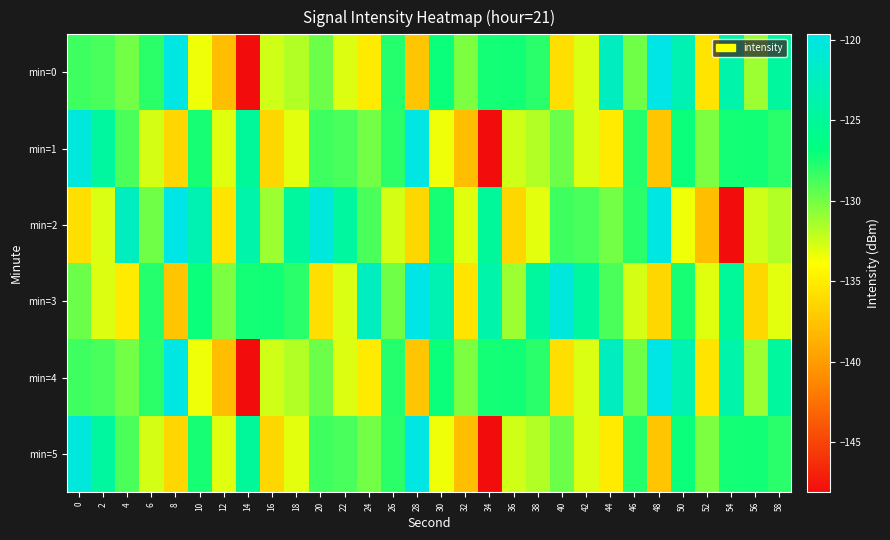

What is the total value across all series at 26?

-774.1